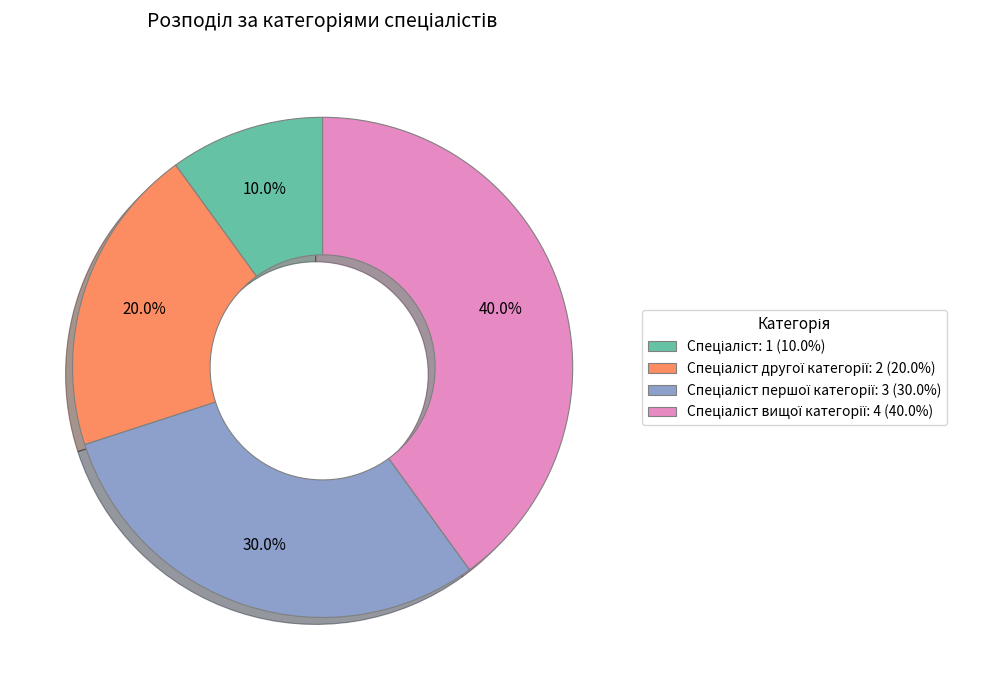

To the nearest percent, what is the difference between the largest and smallest slice percentages?

30%